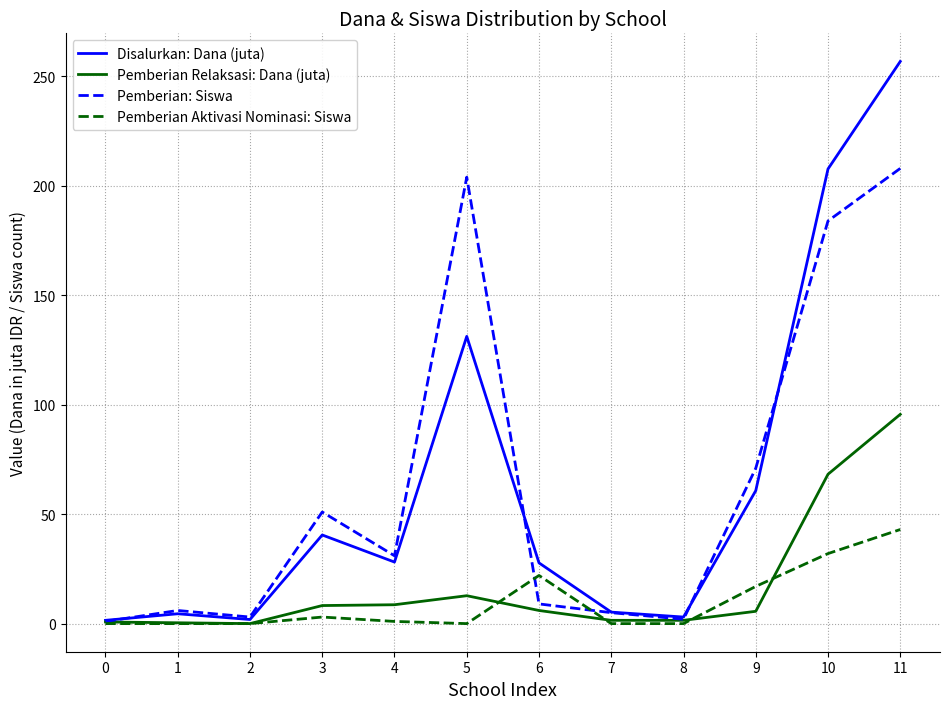

At which category is the sum across all series the highest?

11